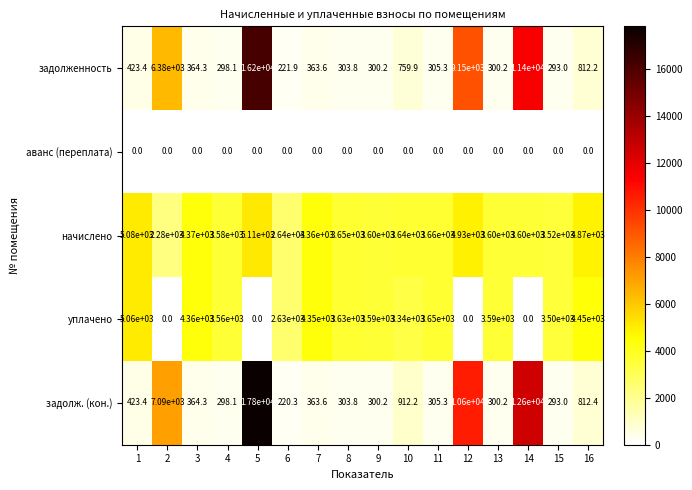

At which category is the sum across all series the highest?

5